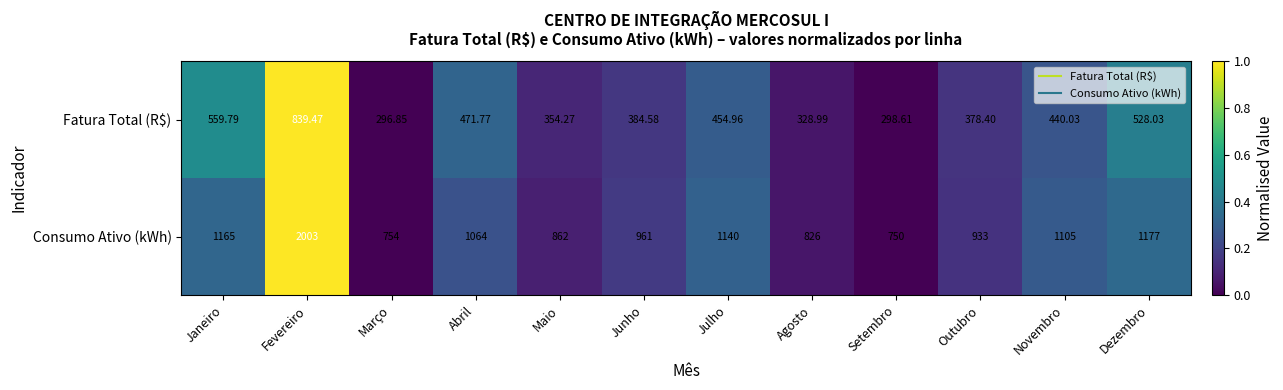

At which label is Consumo Ativo (kWh) closest to 1376?

Dezembro